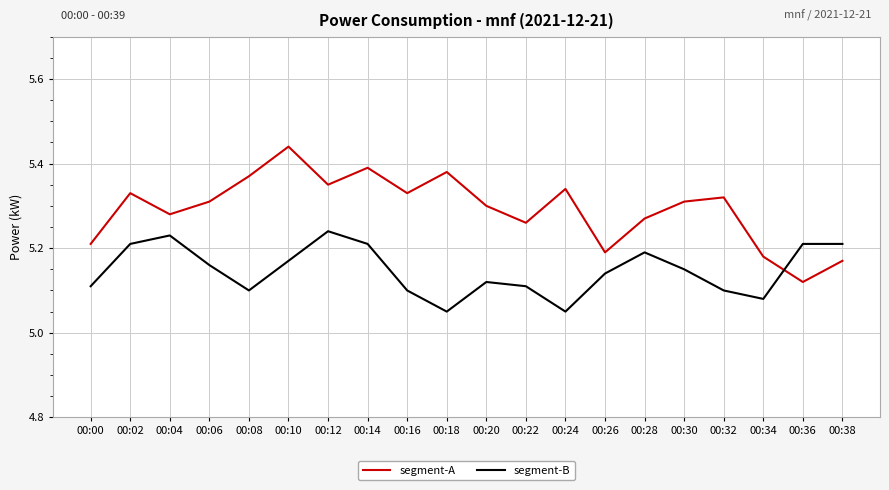

True or false: segment-B and segment-A intersect in this chart.

True